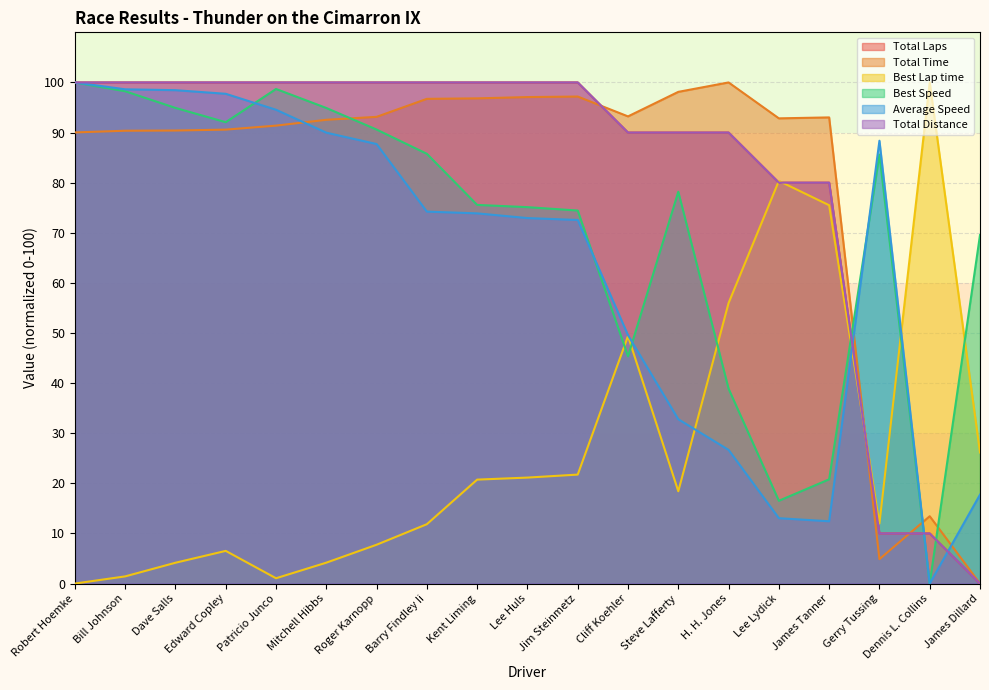

The Total Distance series shows 100.0 at Edward Copley. True or false?

True